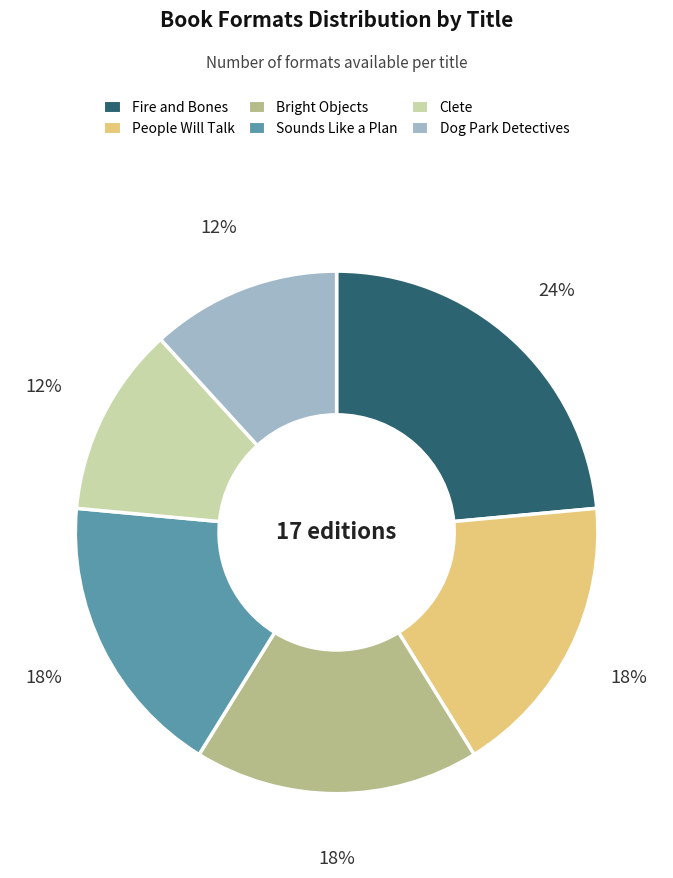

To the nearest percent, what is the difference between the largest and smallest slice percentages?

12%